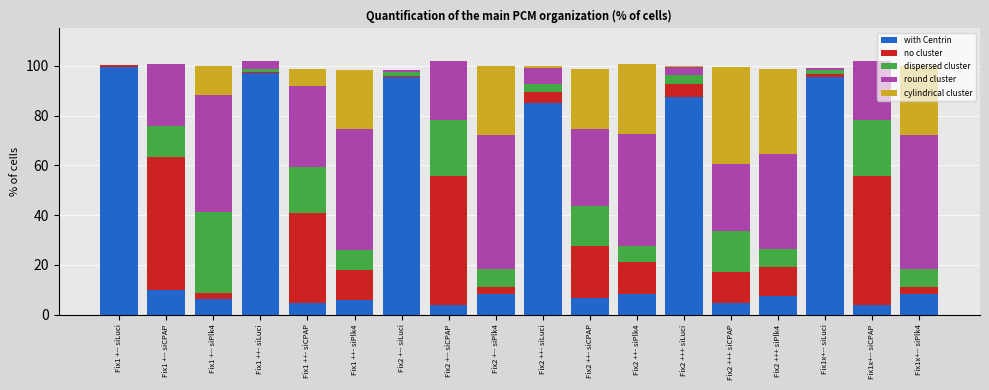

At which label is with Centrin closest to 51?

Fix2 ++- siLuci